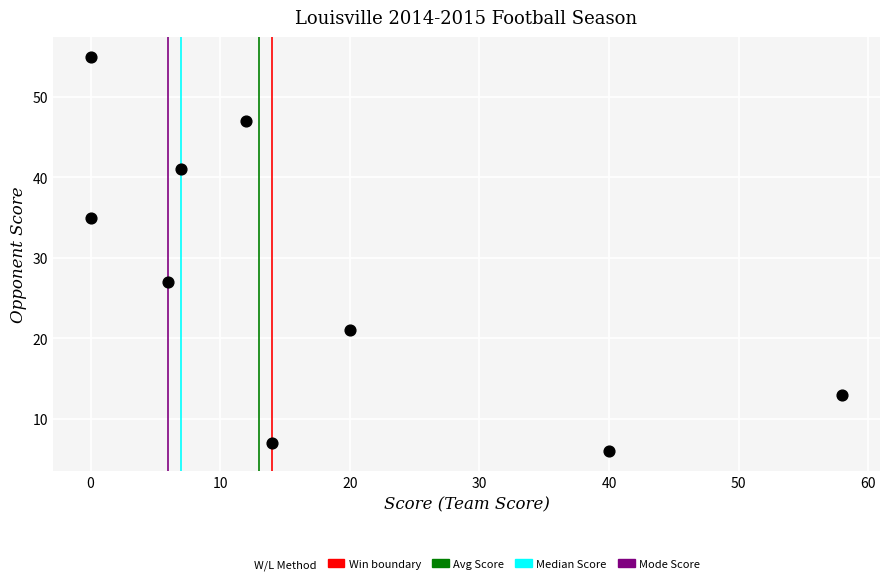

What Y value in the scatter plot is closest to 30?

27